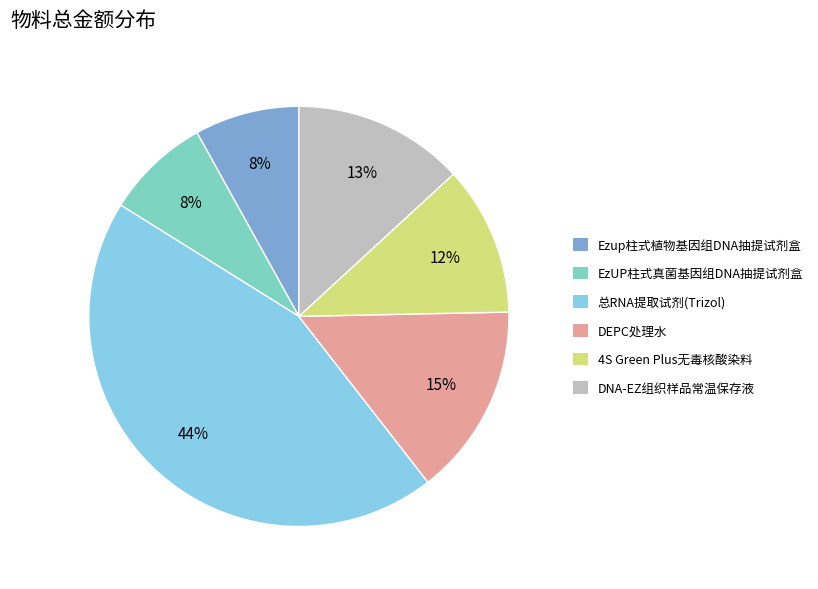

The 总RNA提取试剂(Trizol) slice represents 37% of the pie. True or false?

False